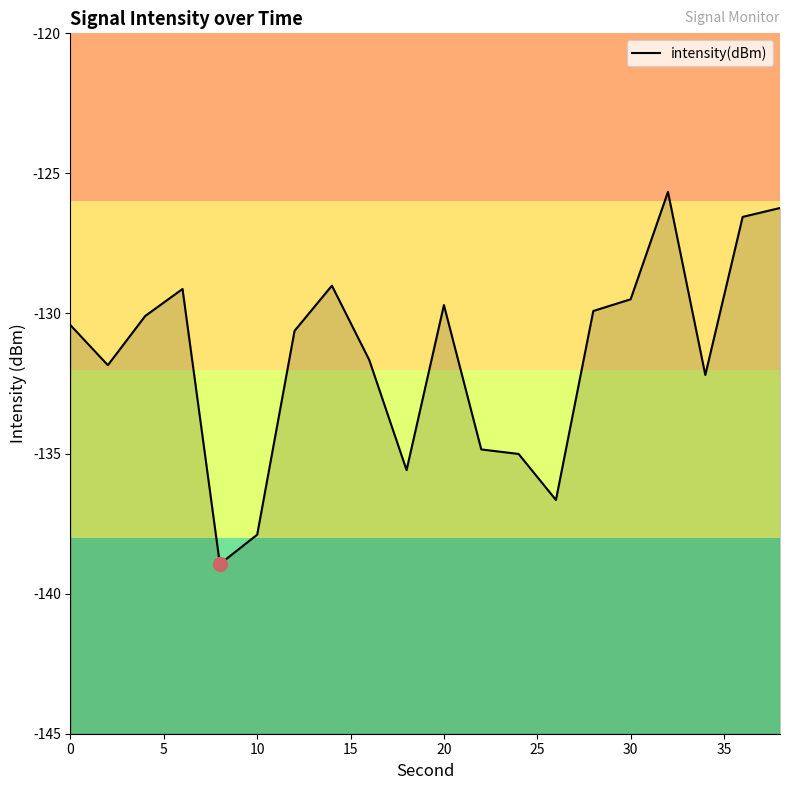

What is the difference between the maximum and minimum values?

13.3